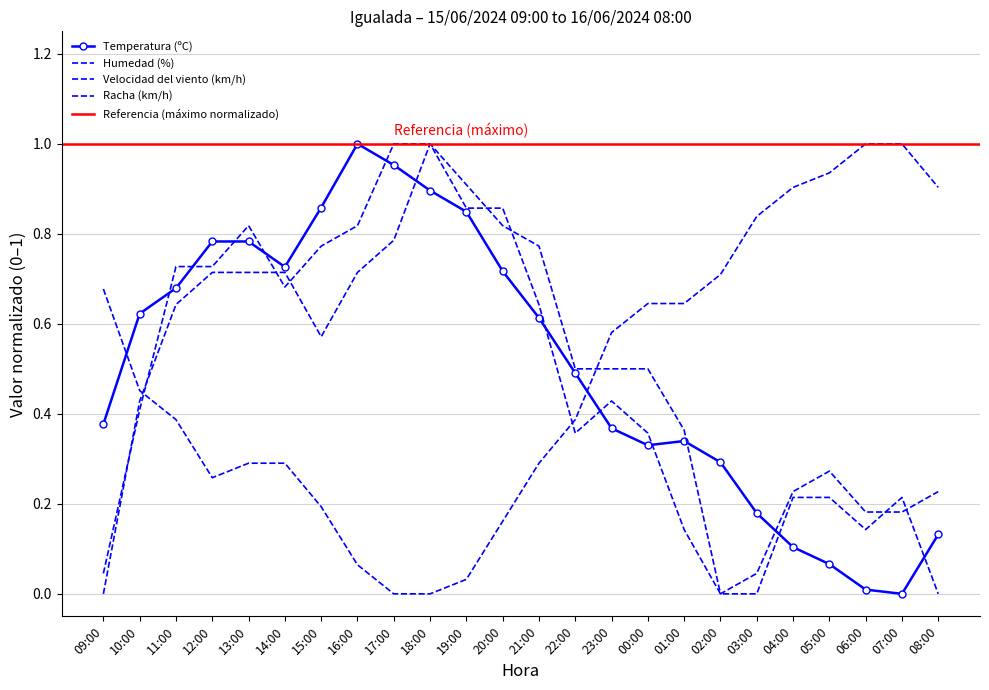

True or false: Humedad (%) has more than 2 points higher than both neighbors.

False